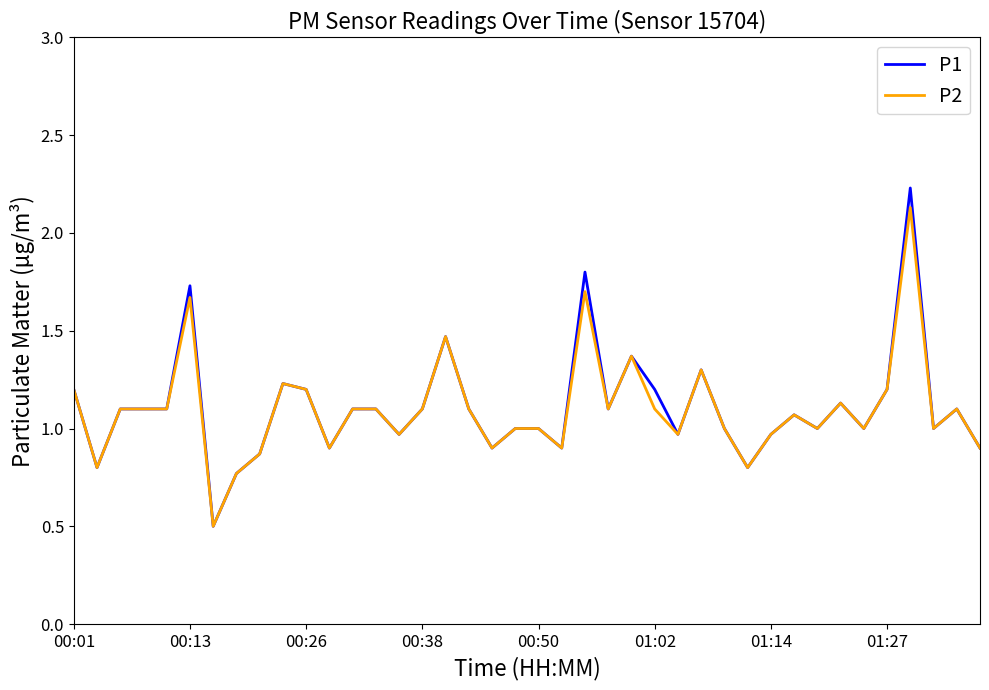

Which series has the widest spread of values?

P1